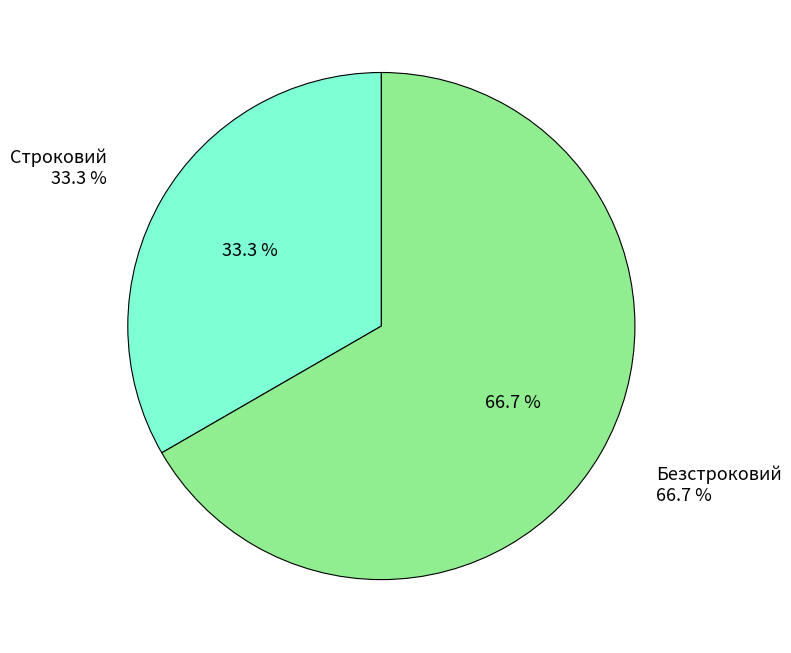

Combined, do Строковий and Безстроковий account for over 50%?

Yes